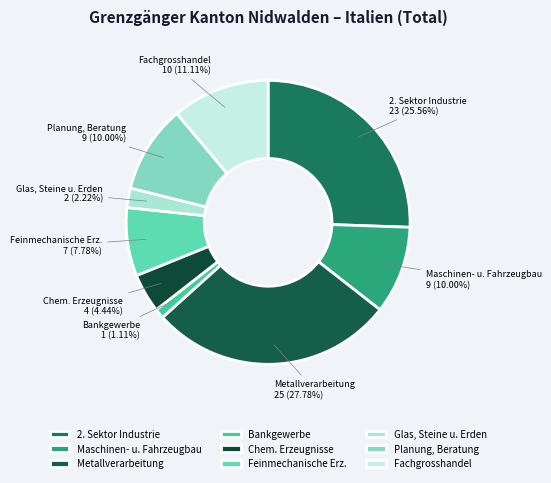

How many slices are in this pie chart?

9